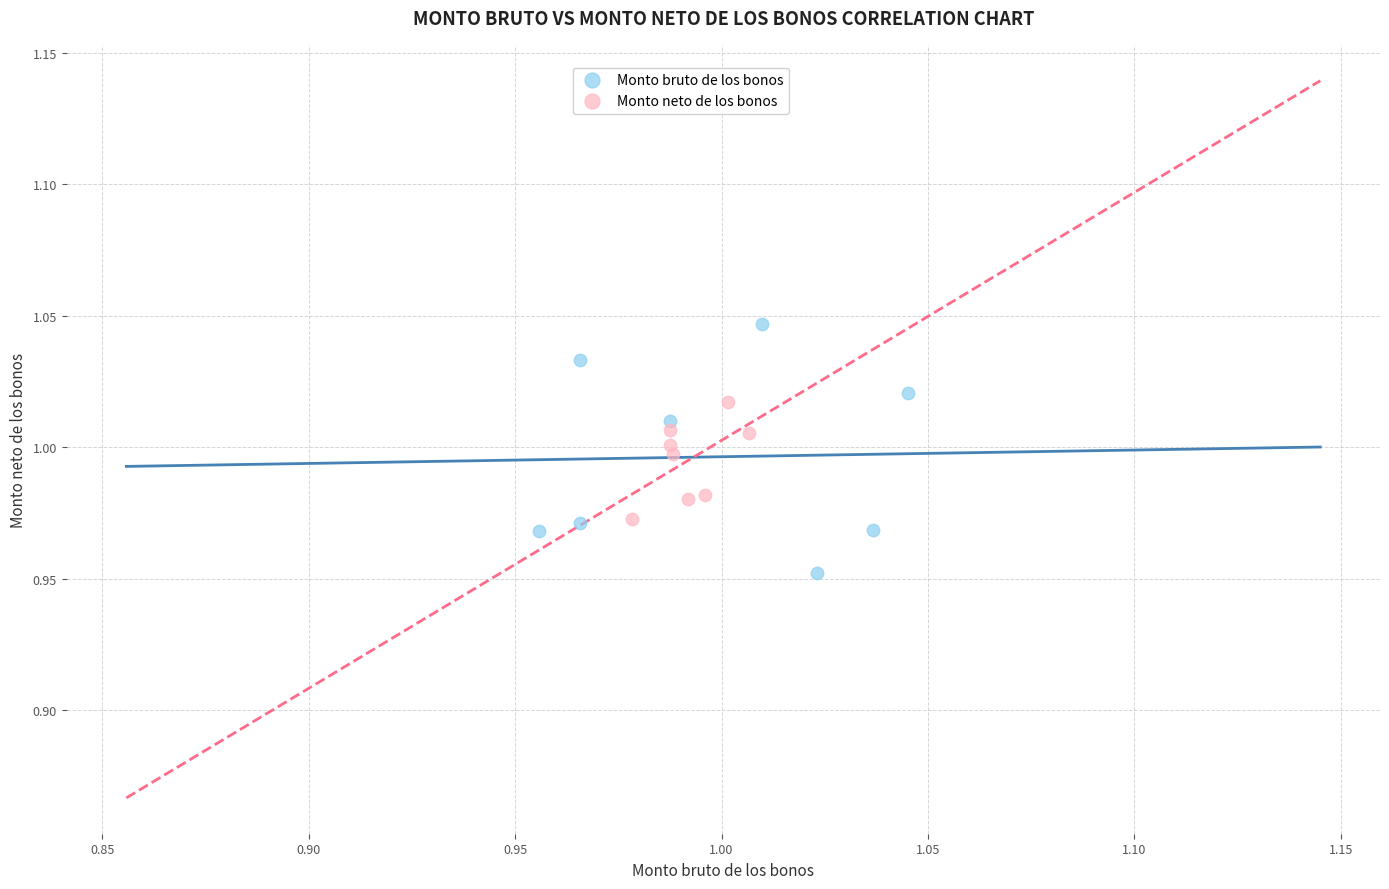

Which series has the widest spread of Y values?

Monto bruto de los bonos